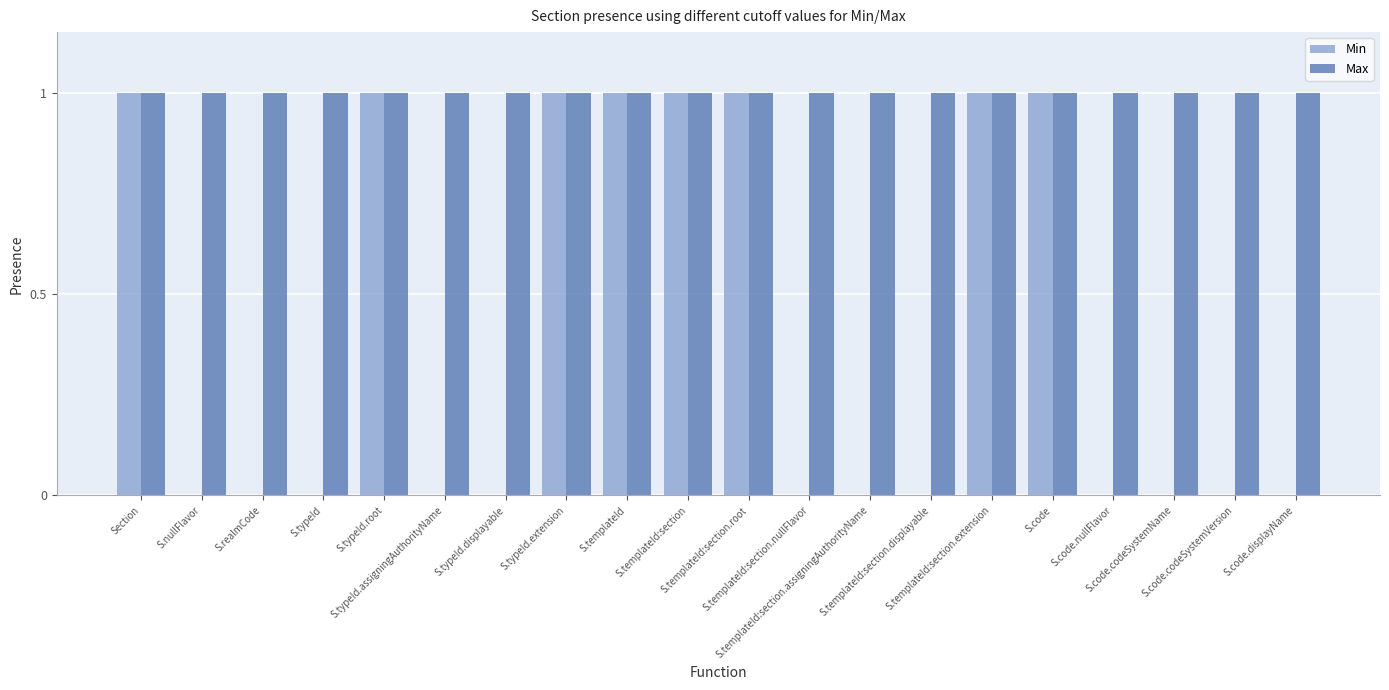

The Min series shows -1 at S.typeId.displayable. True or false?

False